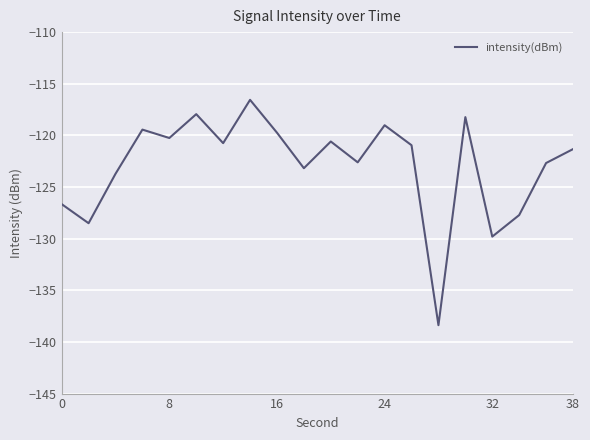

What is the maximum value shown in the chart?

-116.6